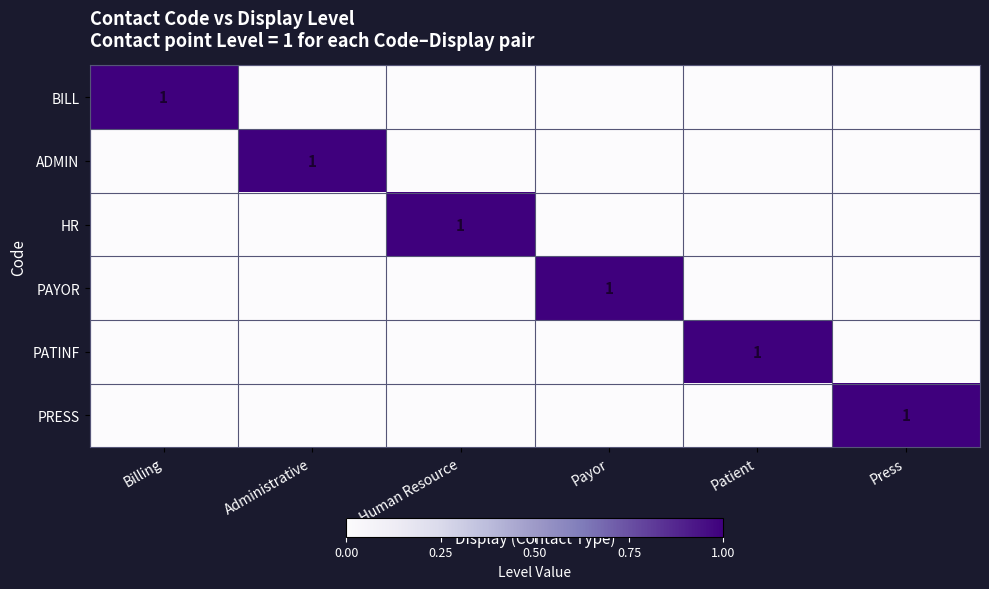

At which category does the chart reach its minimum across all series?

Administrative